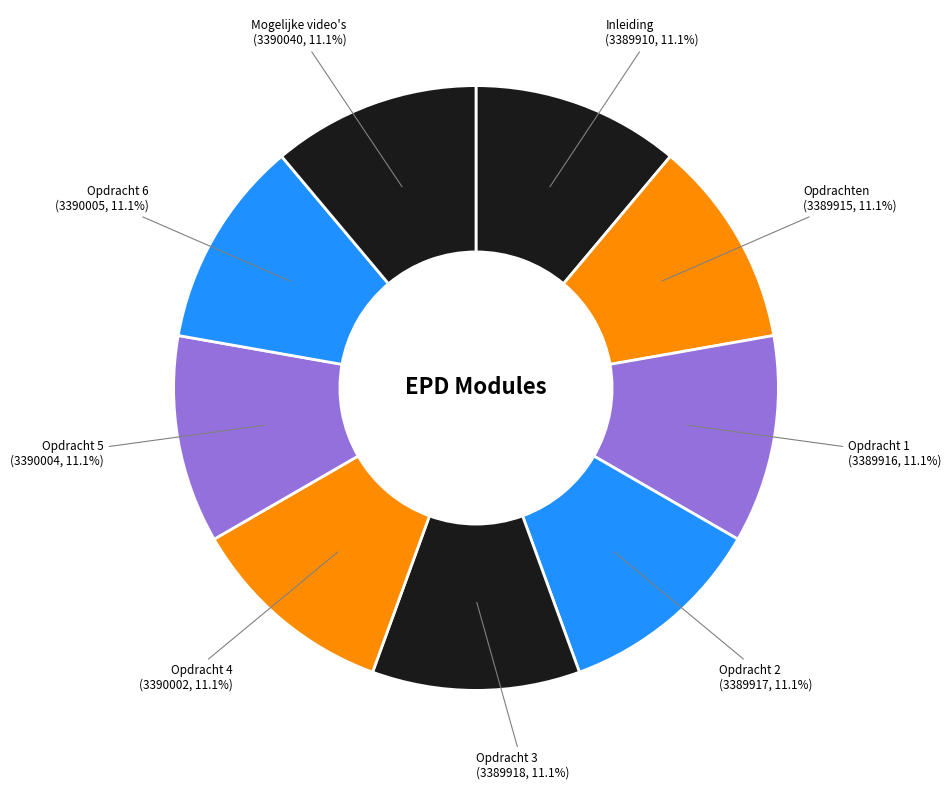

To the nearest percent, what is the combined percentage of Opdrachten and Opdracht 4?

22%